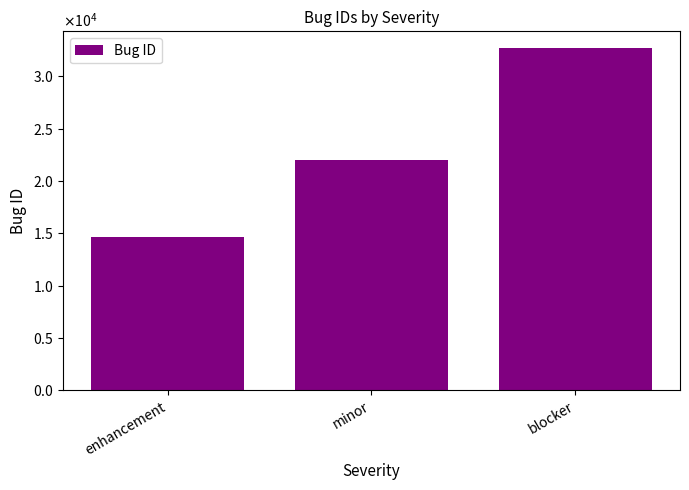

Are the bars horizontal?

No